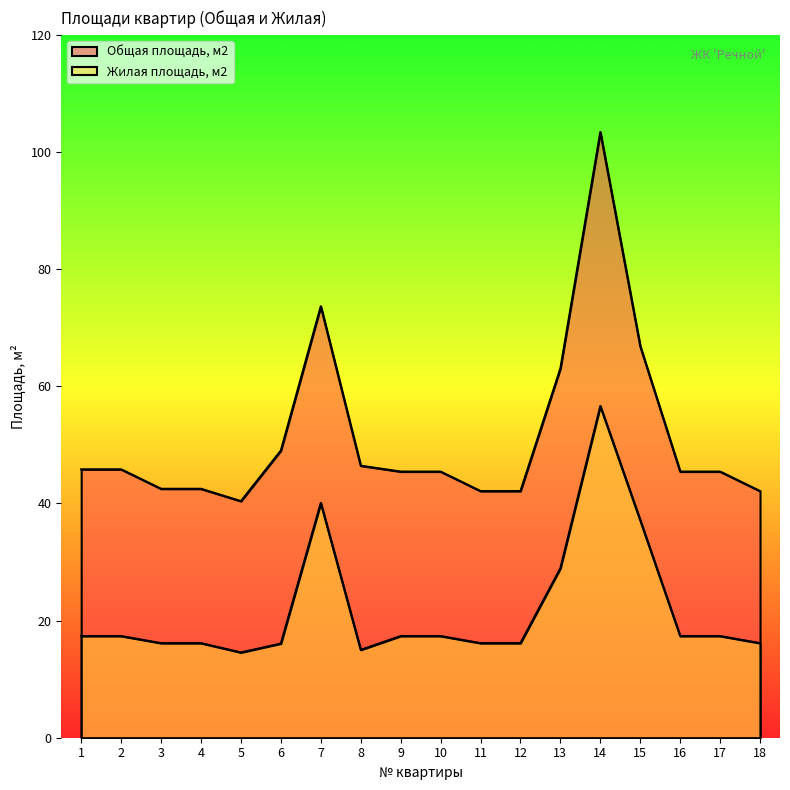

Rank the series by their average value, from lowest to highest.

Жилая площадь, м2, Общая площадь, м2